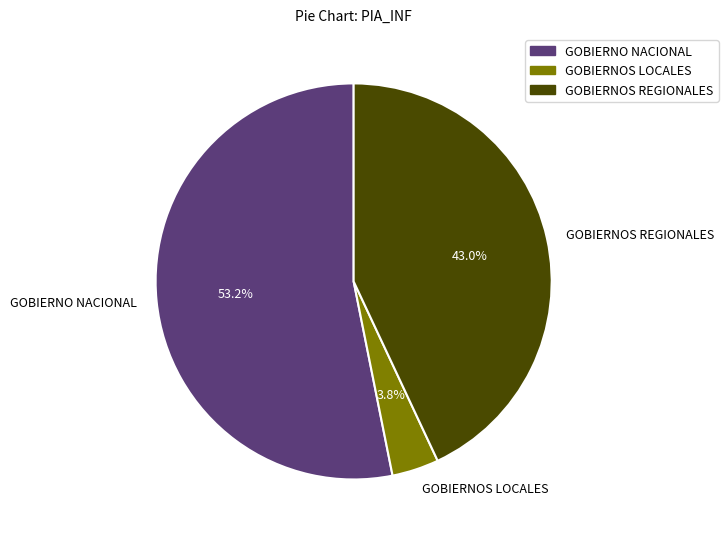

Count the number of slices in the pie.

3